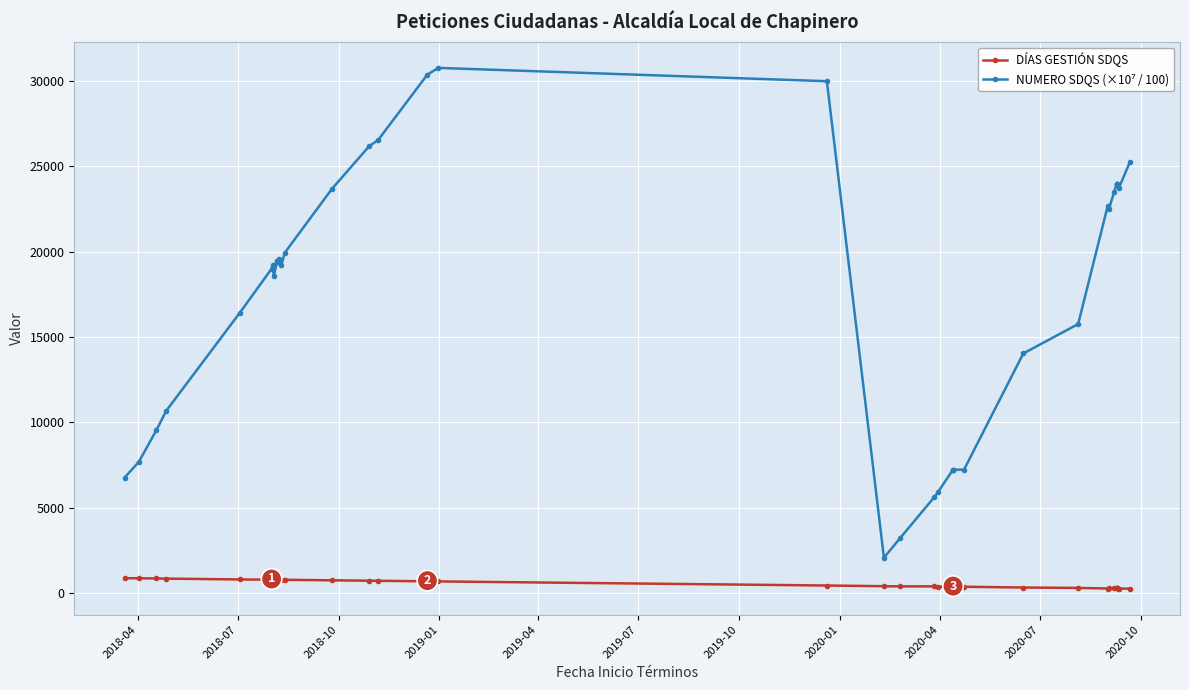

Reading left to right, what are all the values shown in this chart?

DÍAS GESTIÓN SDQS: 869.0	862.0	850.0	843.0	794.0	781.0	780.0	779.0	778.0	778.0	778.0	777.0	777.0	775.0	774.0	744.0	721.0	716.0	684.0	679.0	439.0	399.0	388.0	390.0	372.0	364.0	364.0	364.0	367.0	321.0	299.0	264.0	270.0	267.0	288.0	265.0	265.0	282.0	263.0	257.0
NUMERO SDQS (×10⁷ / 100): 6756.1	7677.7	9532.7	10671.0	16408.0	18991.3	19202.7	18564.2	19418.6	19416.6	19401.1	19561.6	19522.6	19226.7	19926.9	23669.4	26173.1	26521.9	30362.1	30754.0	29973.9	2069.3	3232.2	5624.7	5888.4	7224.6	7224.4	7224.0	7223.5	14028.9	15752.9	22687.8	22497.7	23512.7	23942.1	23933.0	23928.2	23913.6	23704.8	25218.3